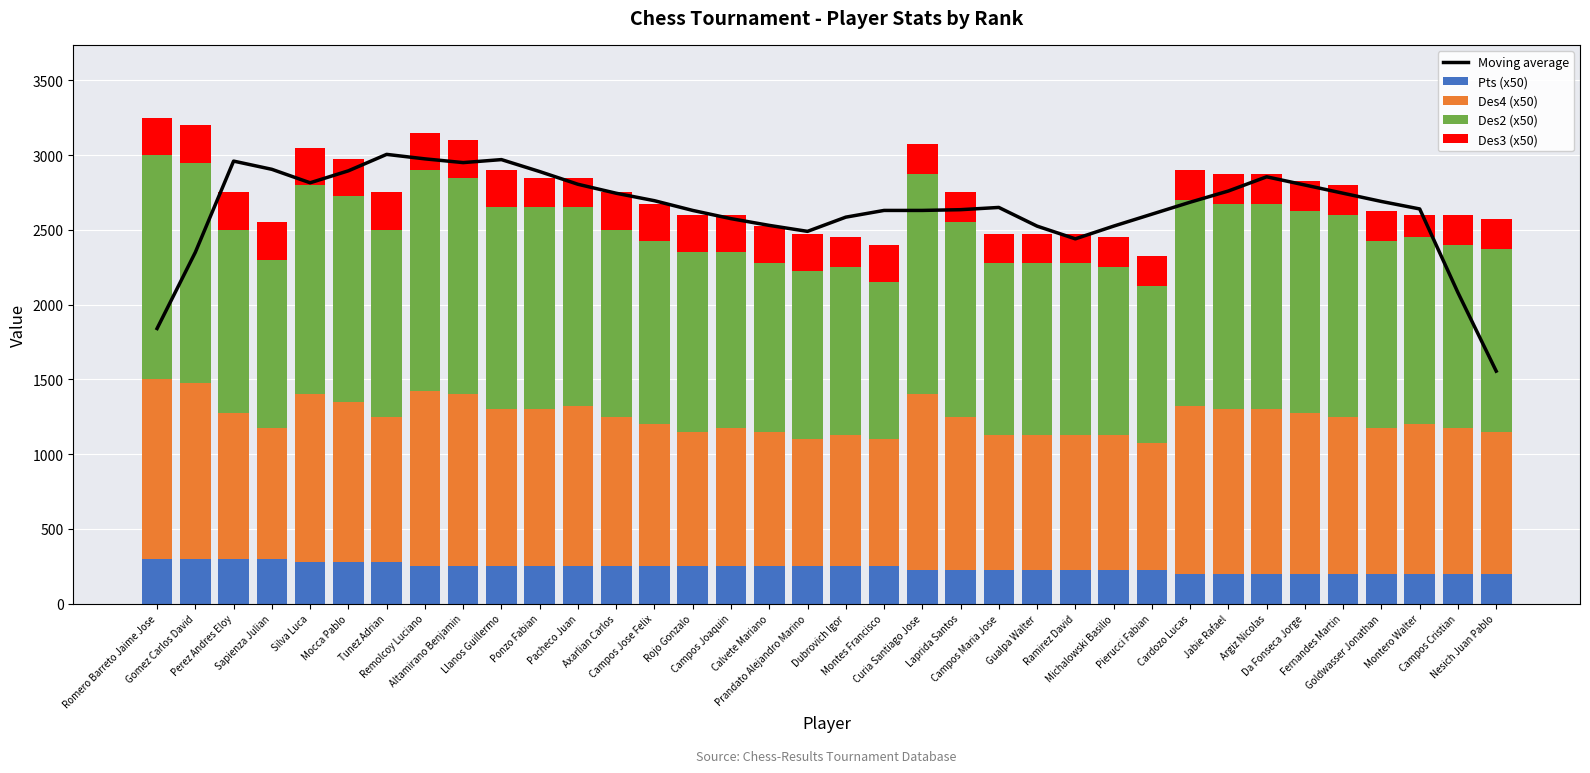

Which series has the largest total across all categories?

Moving average